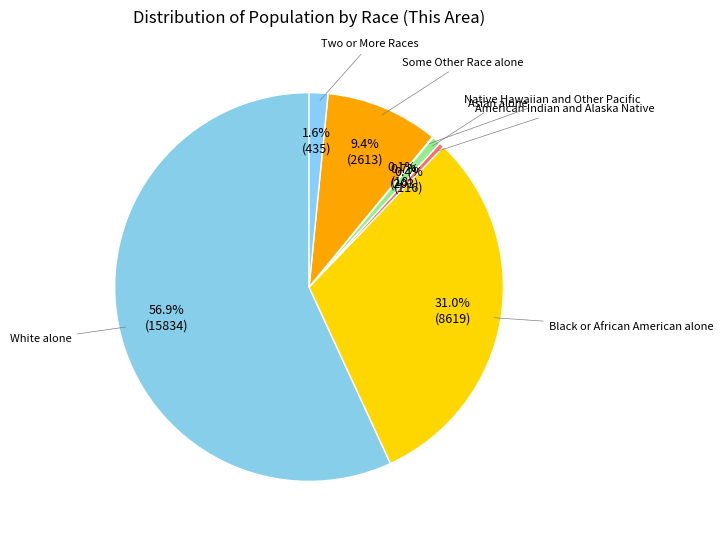

Count the number of slices in the pie.

7